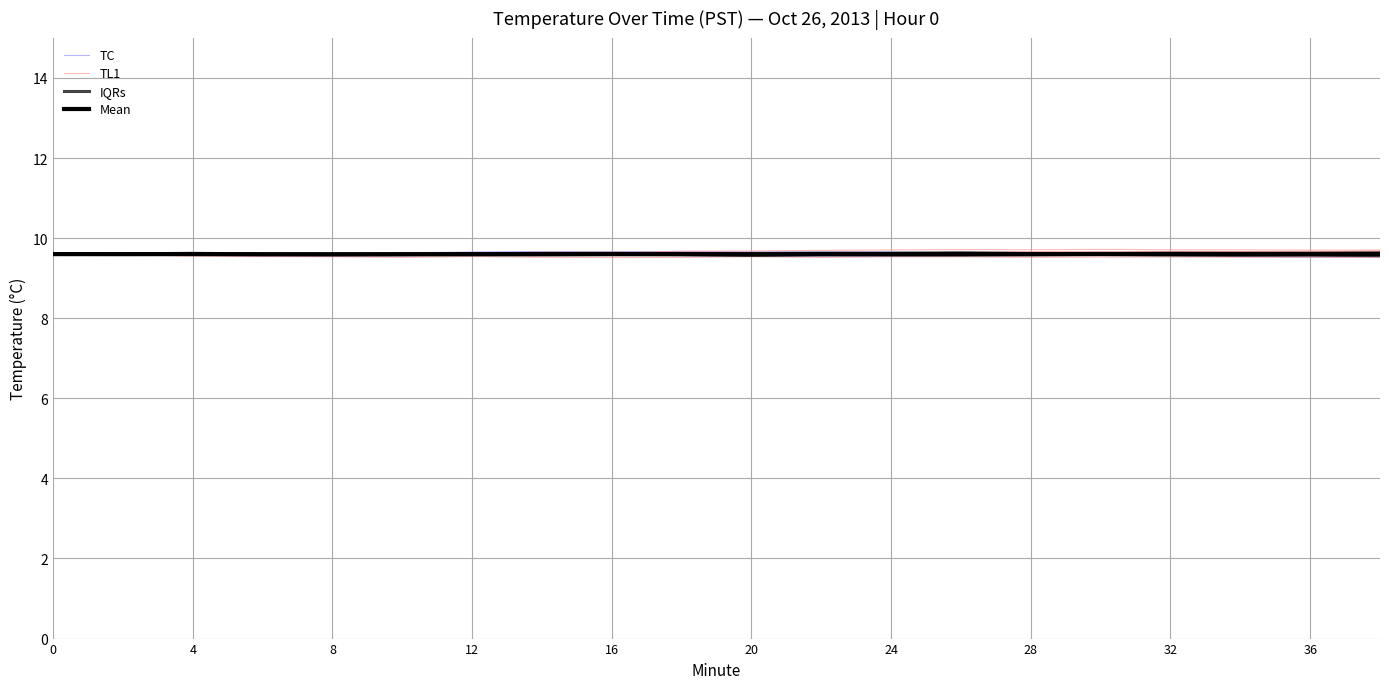

How many lines are shown in the chart?

4